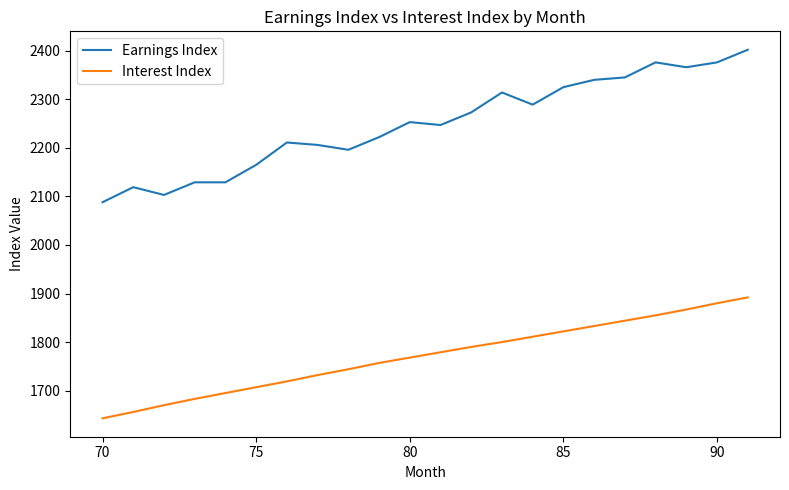

What are all the series names shown in the legend?

Earnings Index, Interest Index